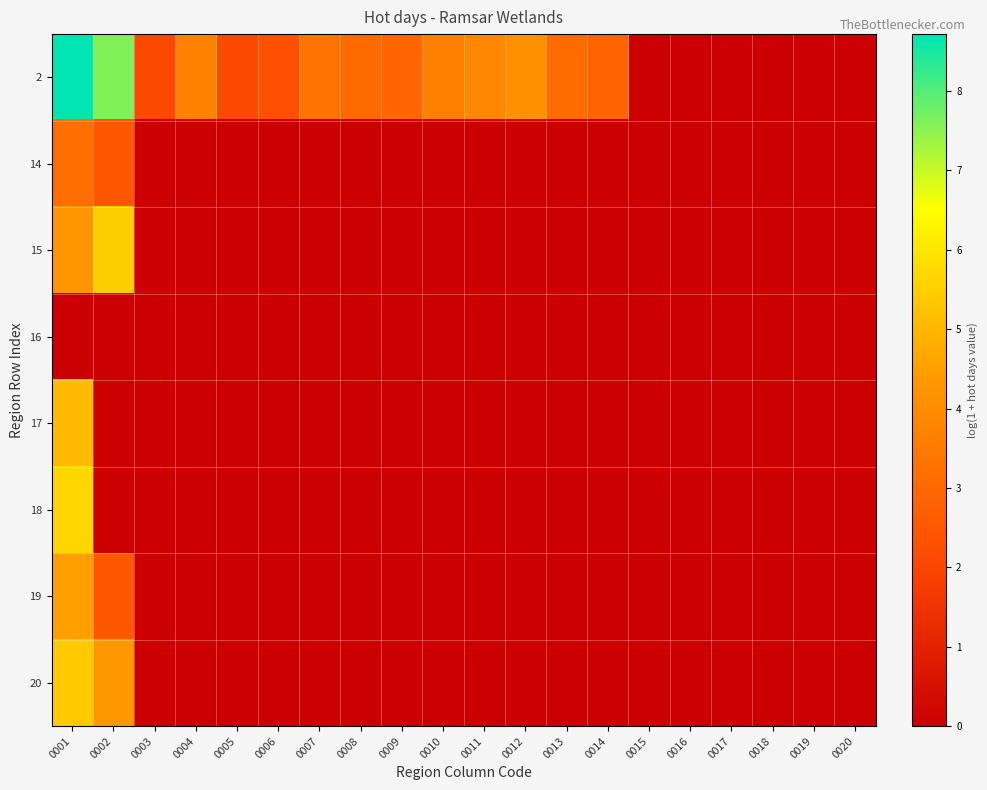

How many data points does each series have?

20